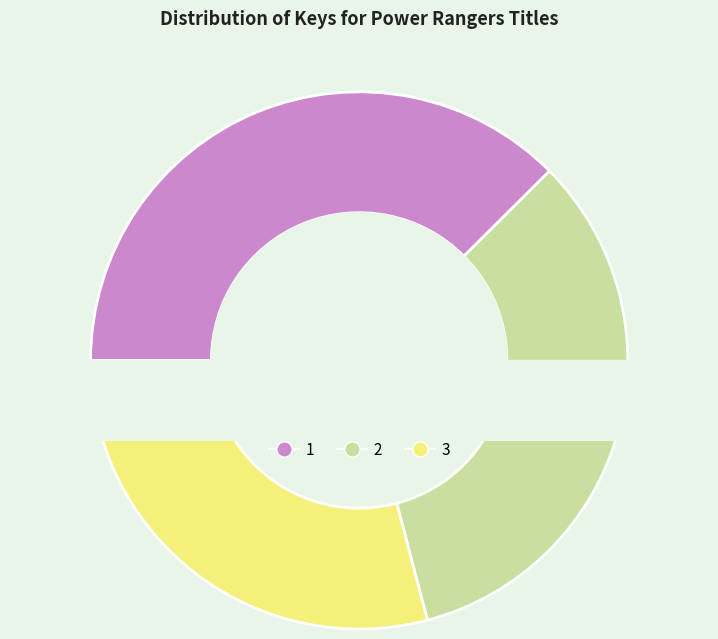

Which category has the smallest portion of the pie?

3